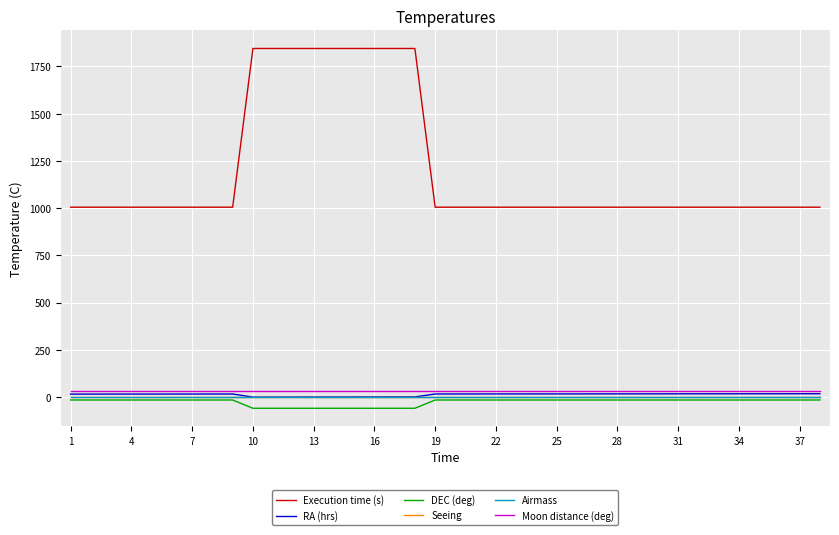

True or false: Moon distance (deg) and DEC (deg) intersect in this chart.

False